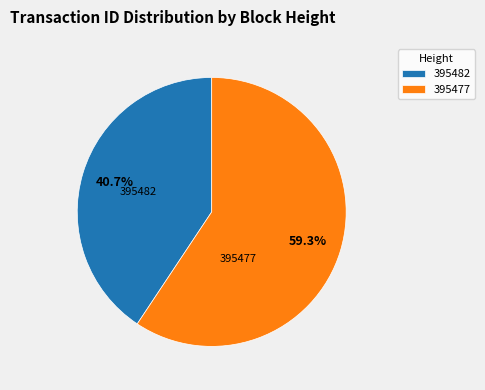

Between 395477 and 395482, which is larger?

395477